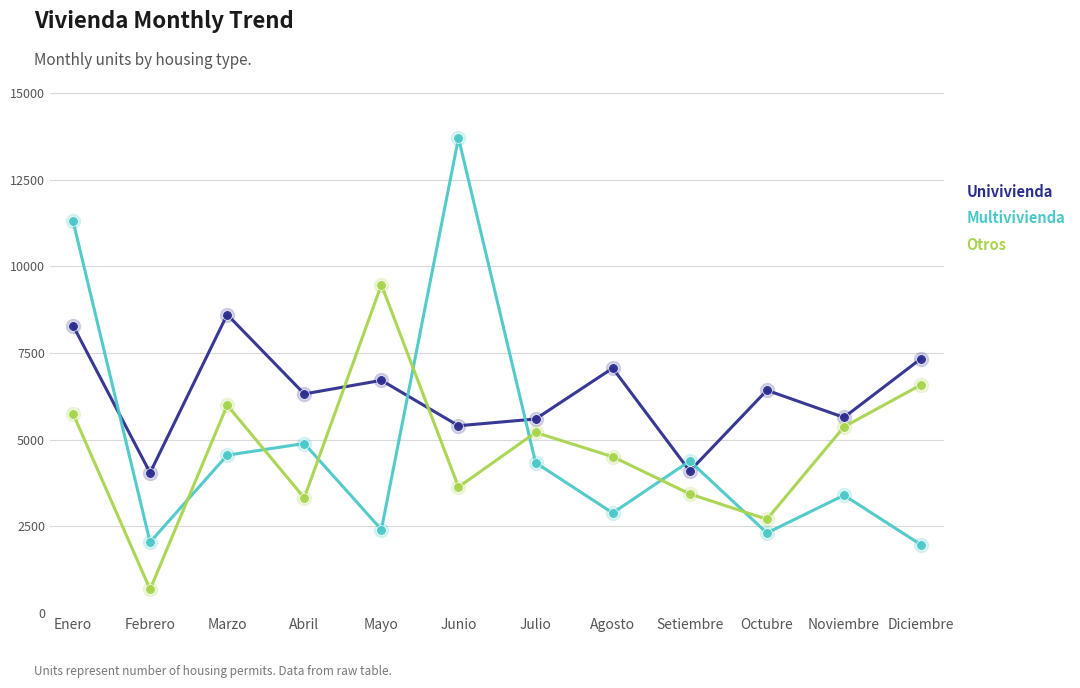

List the series in order of their peak value, highest first.

Multivivienda, Otros, Univivienda